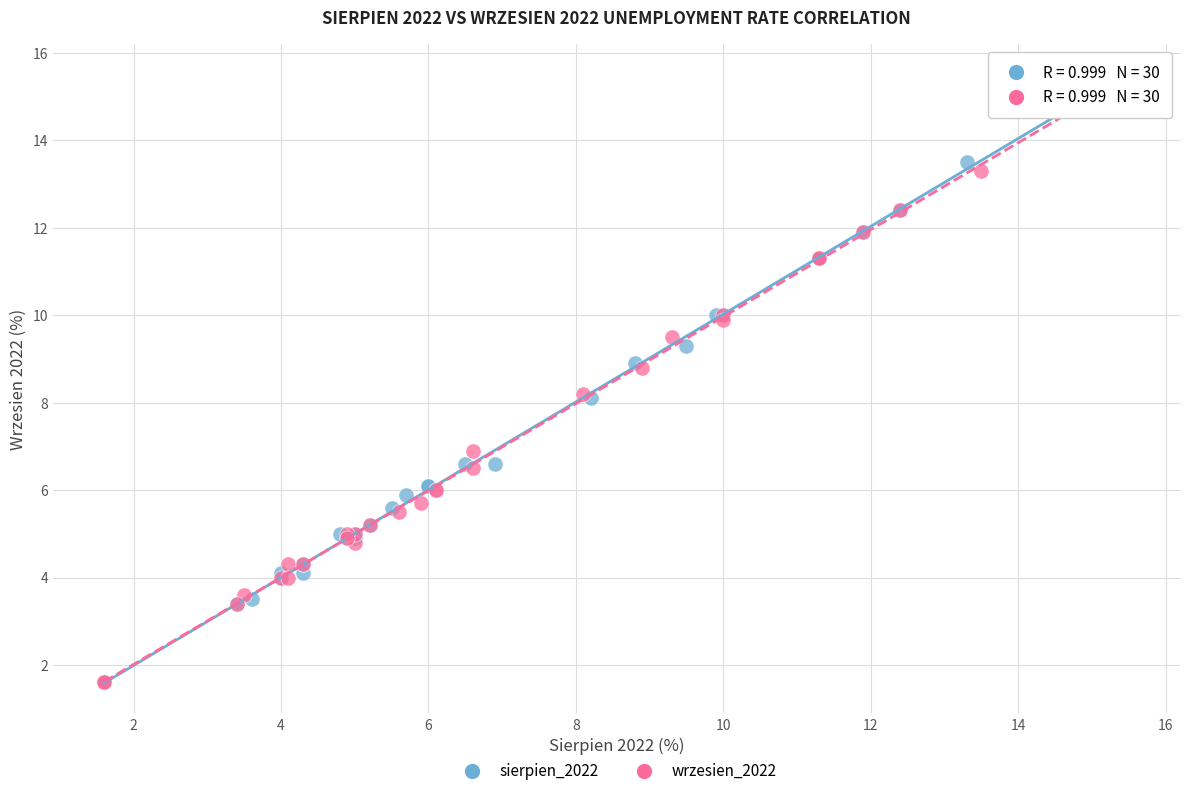

Which series has the largest Y range (max minus min)?

sierpien_2022